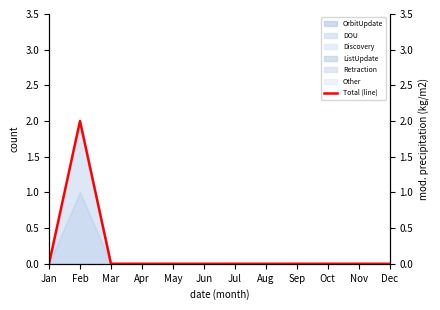

Where is the data nearest to the value 1?

Jan